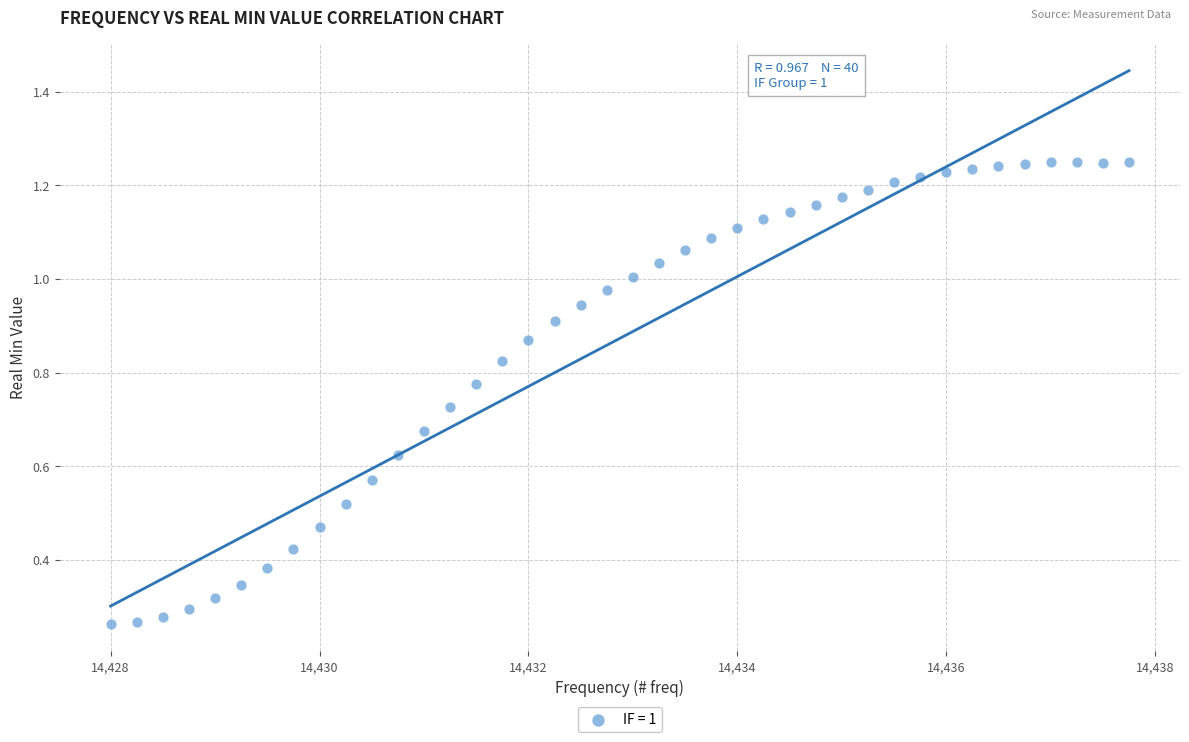

What is the range of X values (max minus min)?

9.8